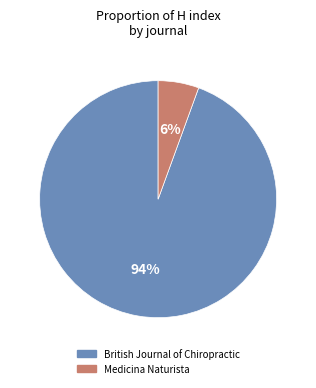

Combined, do British Journal of Chiropractic and Medicina Naturista account for over 50%?

Yes